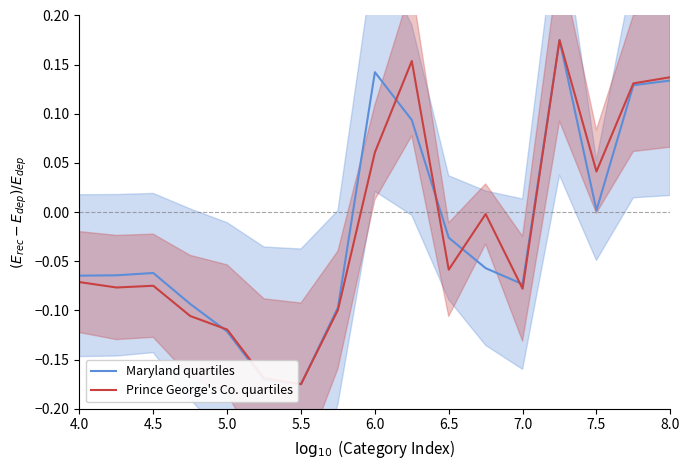

At which label does Prince George's Co. quartiles first exceed 0?

6.0